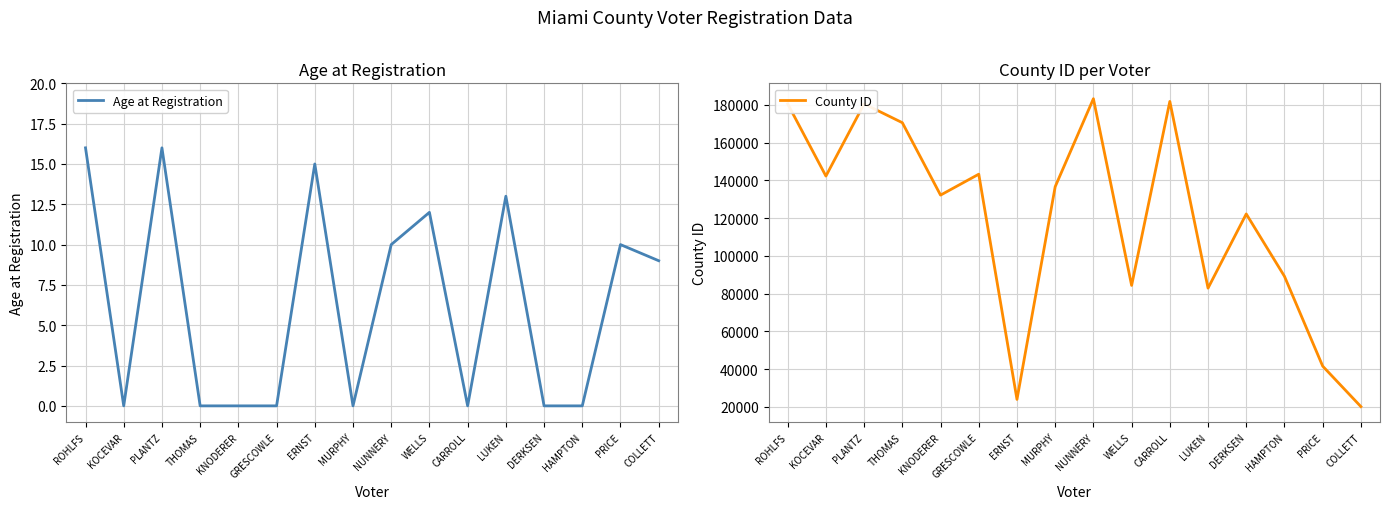

What is the difference between the County ID values at LUKEN and MURPHY?

53728